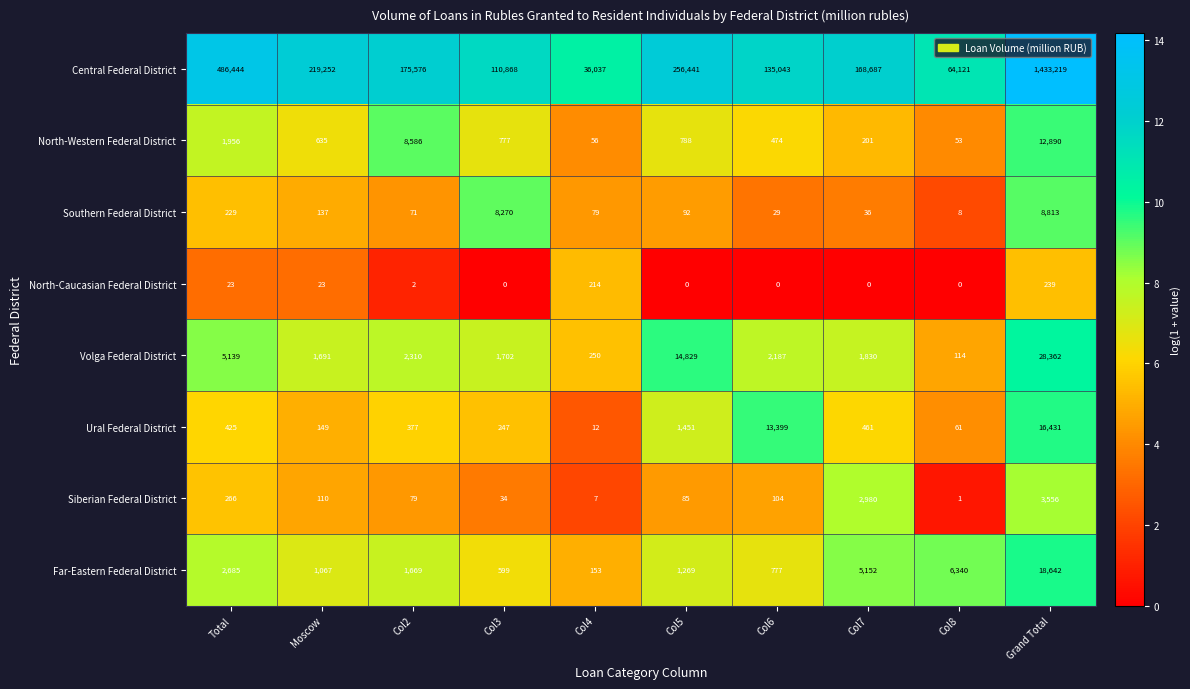

Which series changed the most between Col3 and Grand Total?

Central Federal District